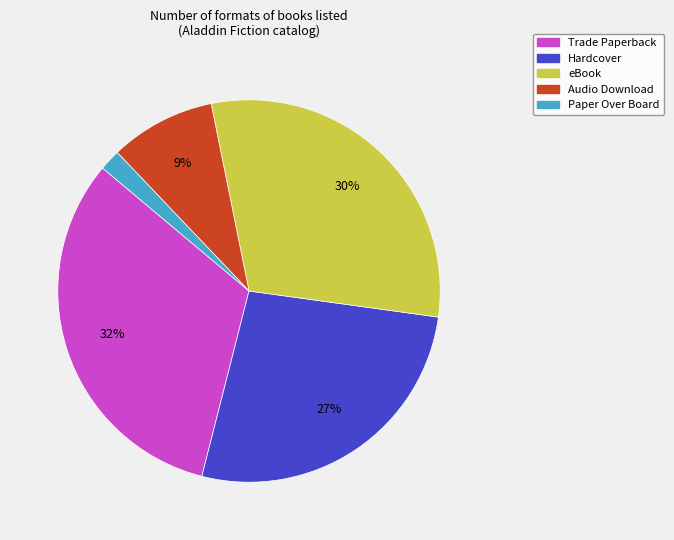

True or false: Audio Download accounts for 19% of the total.

False